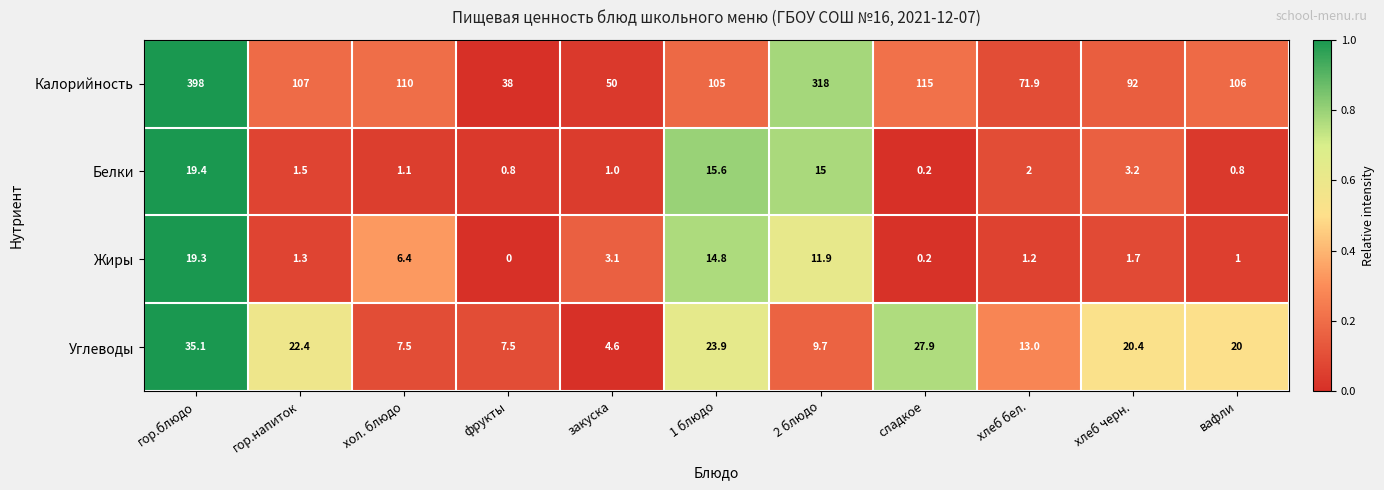

How many series are shown in this chart?

4